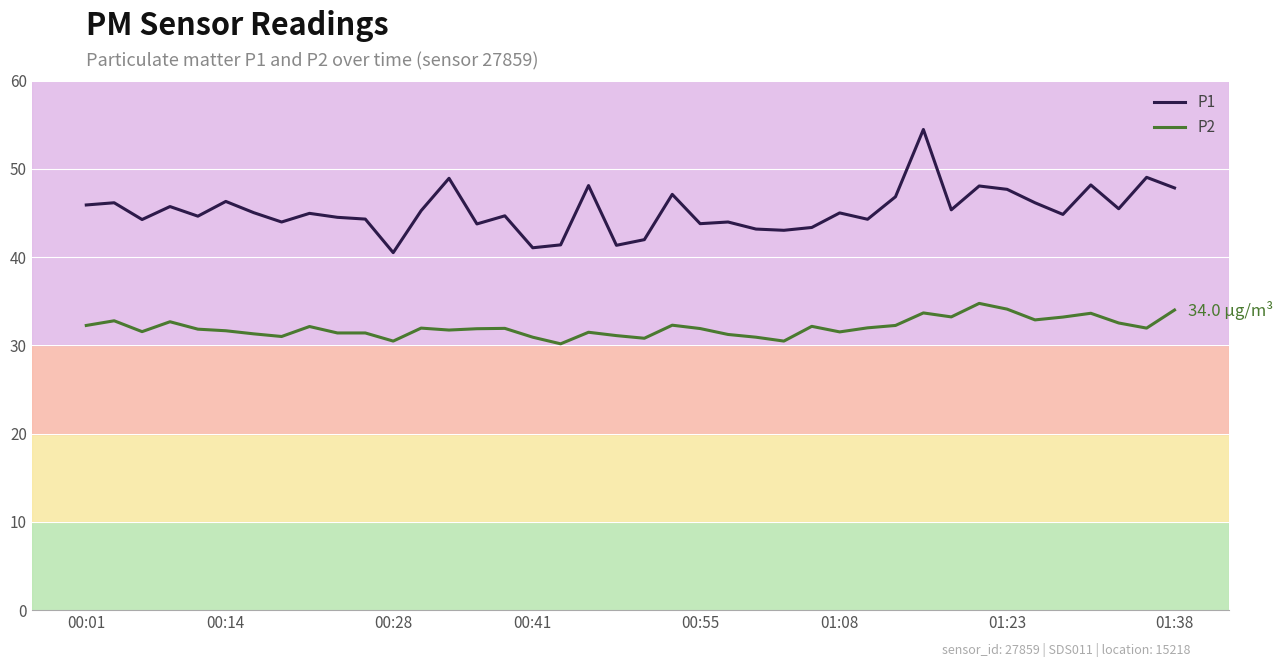

List the series in order of their overall mean, lowest first.

P2, P1